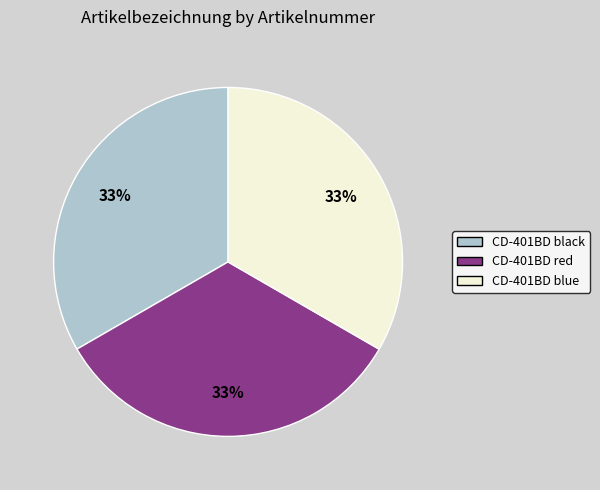

Approximately how many times larger is the value at CD-401BD blue compared to CD-401BD black?

1.0